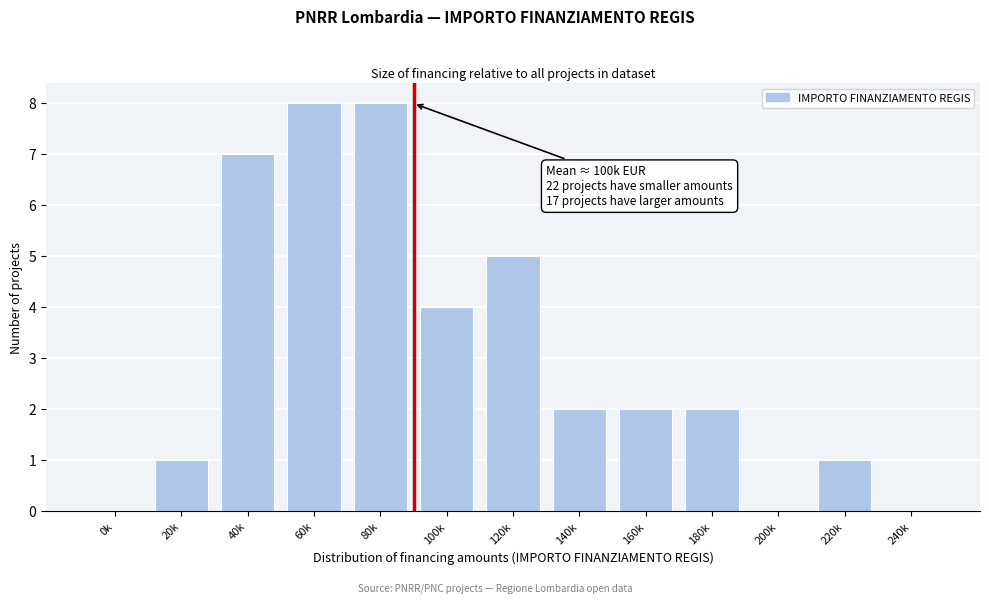

Reading left to right, extract all data points from this chart.

0k=0	20k=1	40k=7	60k=8	80k=8	100k=4	120k=5	140k=2	160k=2	180k=2	200k=0	220k=1	240k=0